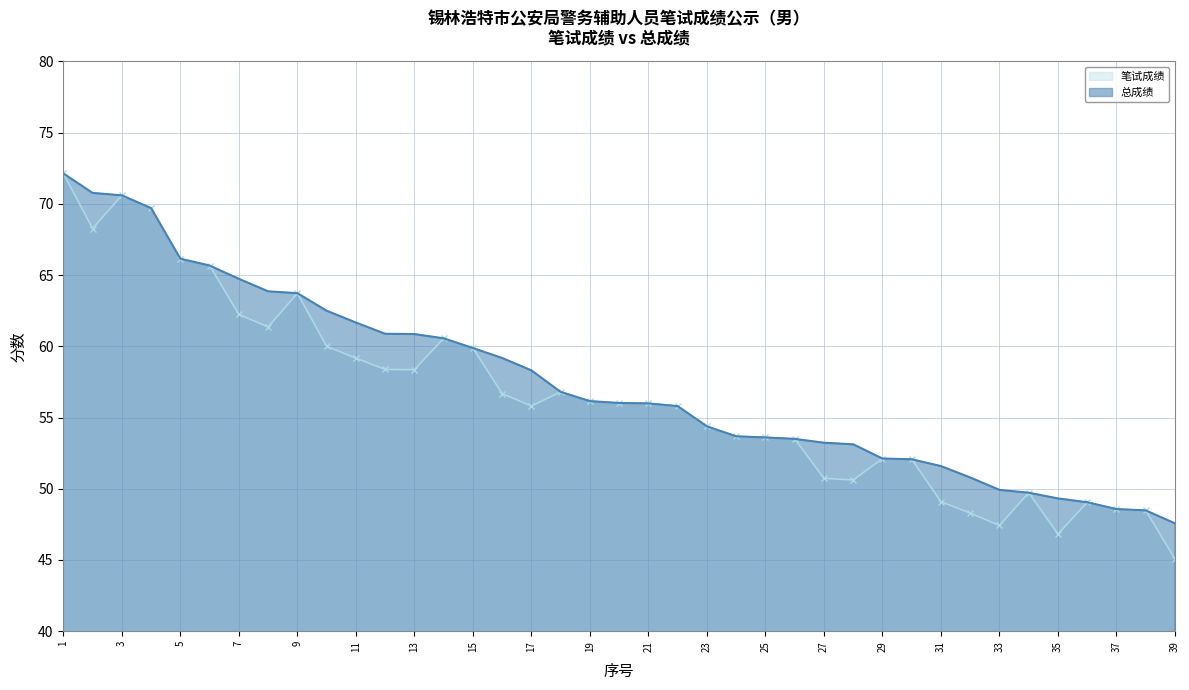

Where is 笔试成绩 nearest to the value 58?

13